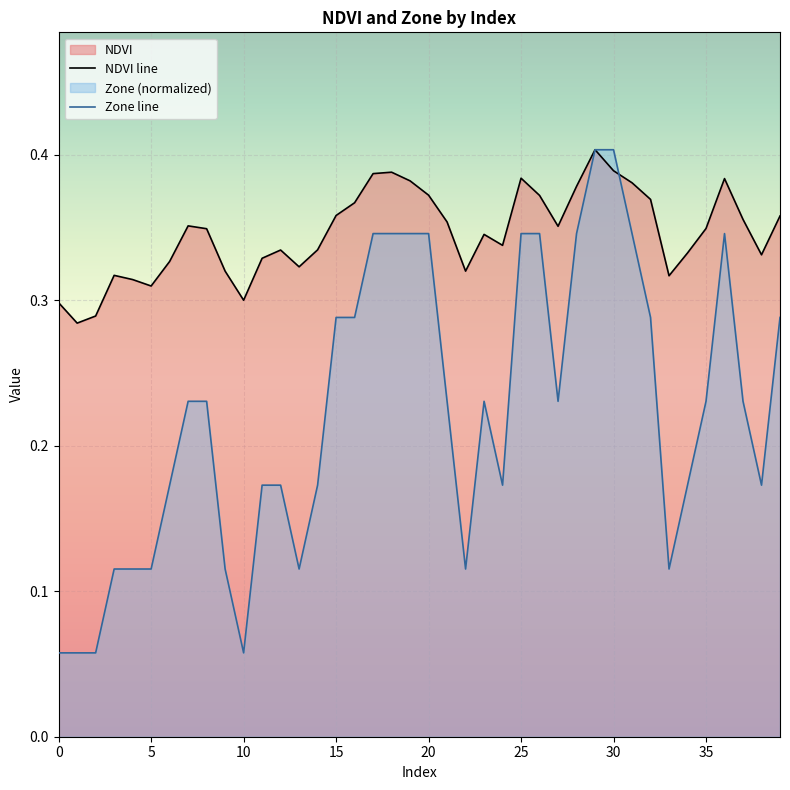

Which series has the largest range (max minus min)?

Zone line